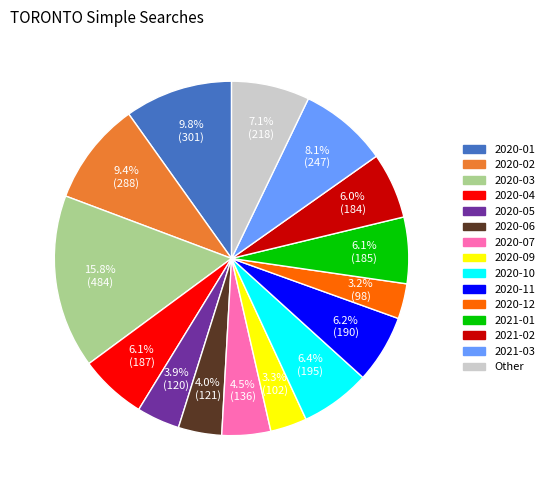

Does 2020-10 account for over 50% of the chart?

No